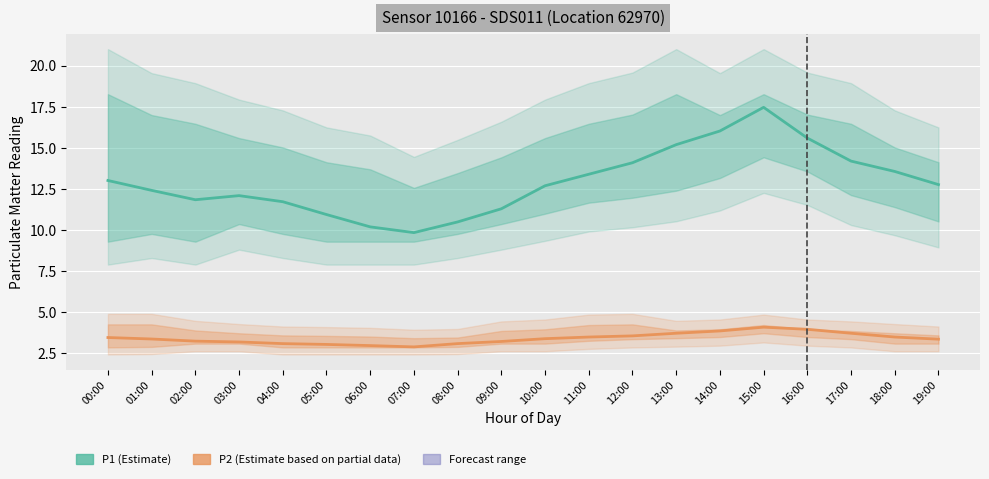

At which label does P1 (Estimate) first exceed 12?

00:00